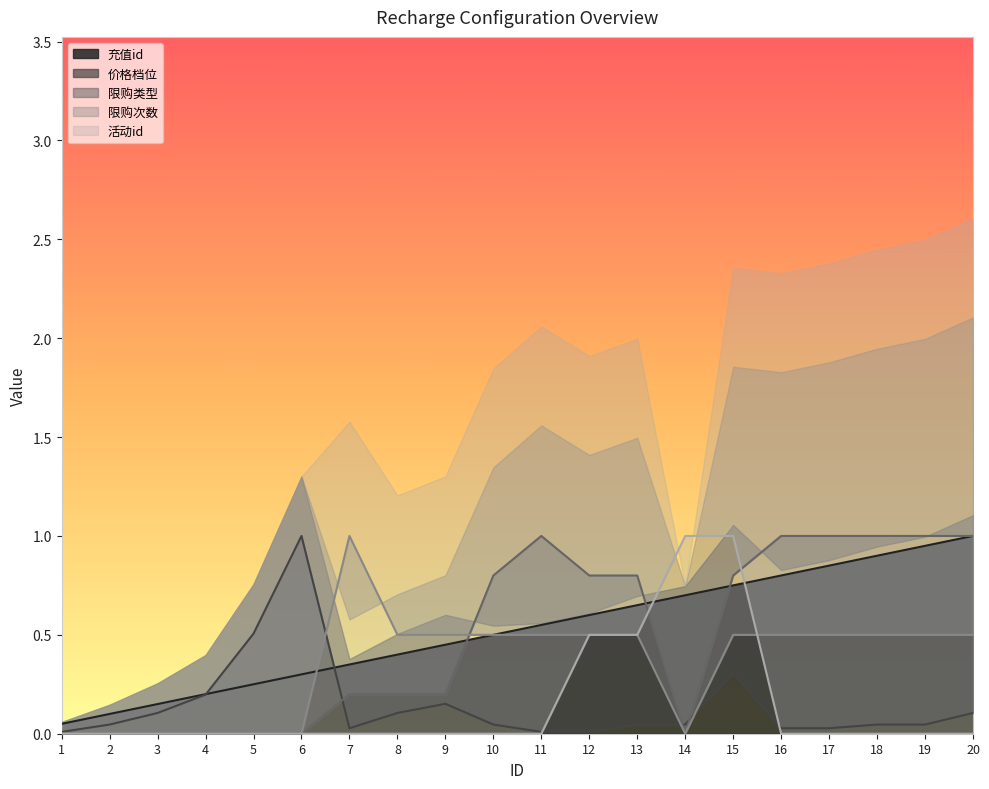

What is the sum of all 价格档位 values?

2.9